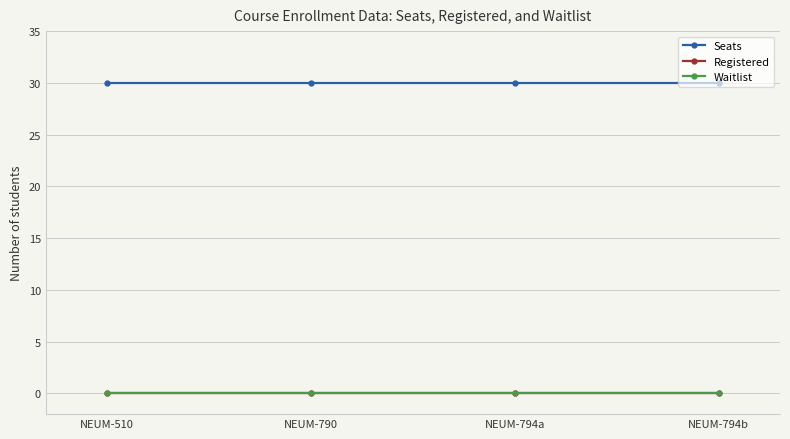

Does the chart have visible grid lines?

Yes